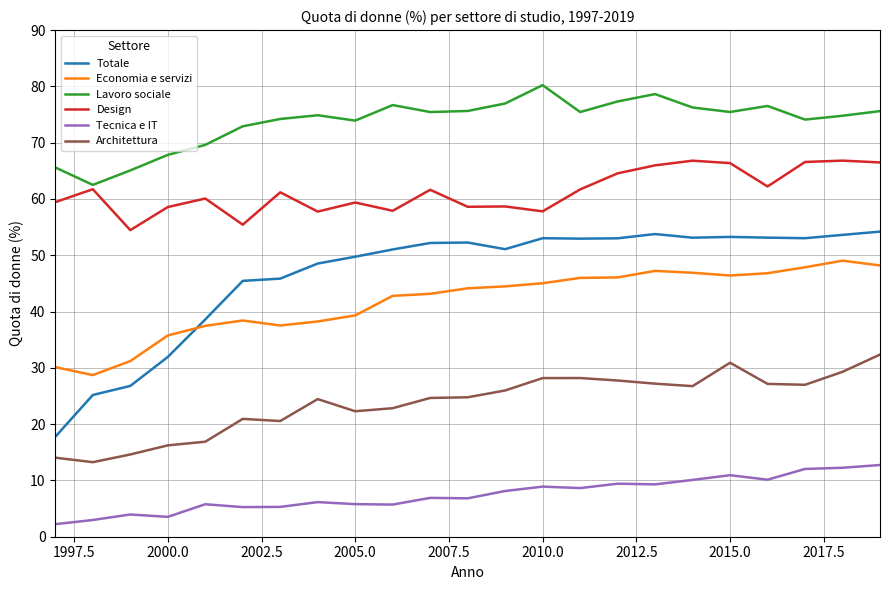

True or false: Economia e servizi and Architettura intersect in this chart.

False